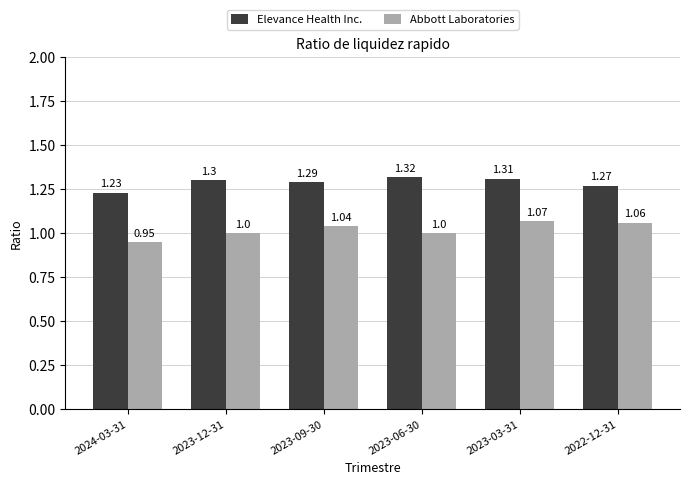

Is the value of Elevance Health Inc. at 2023-09-30 greater than the value of Abbott Laboratories at 2023-06-30?

Yes